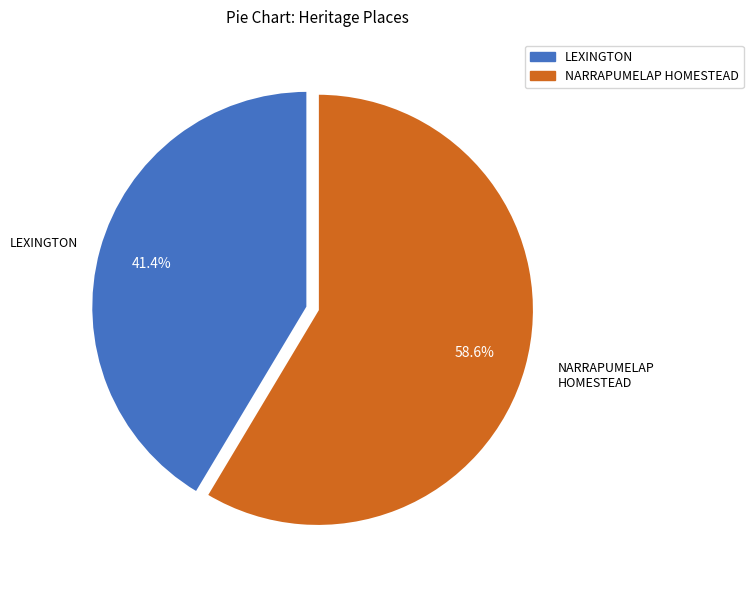

How many slices are in this pie chart?

2